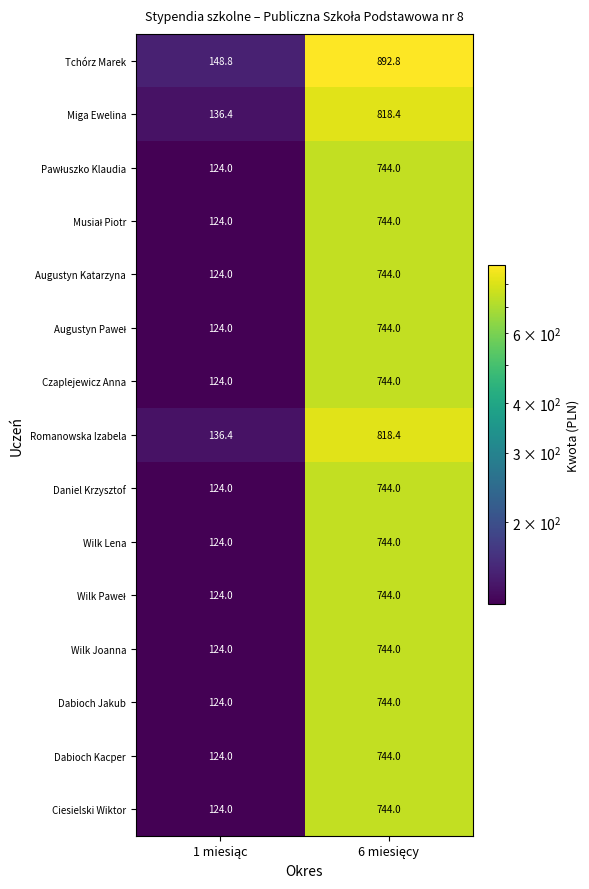

At how many categories does at least one series exceed 386?

1